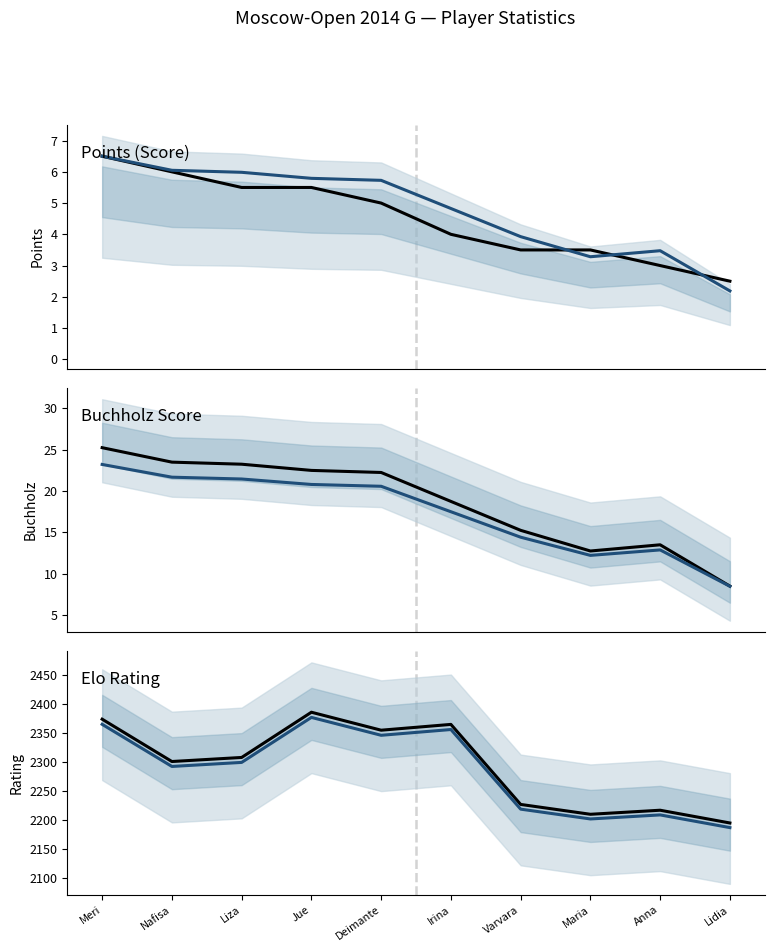

What is the label of the 5th point from the right?

Irina